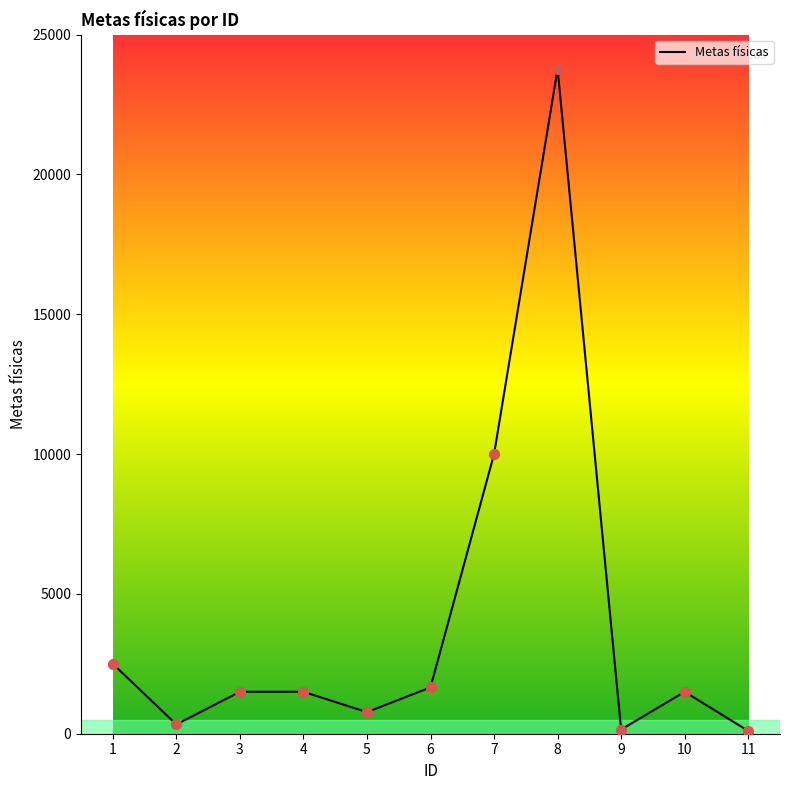

What is the ratio of the value at 4 to the value at 11?

15.0